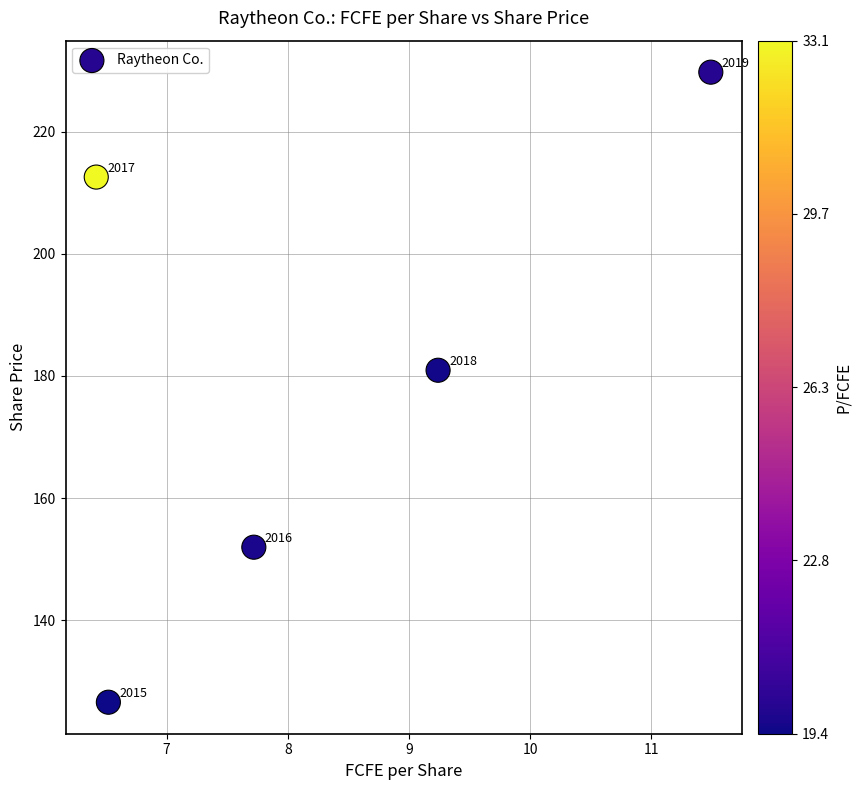

What Y value in the scatter plot is closest to 178?

180.9